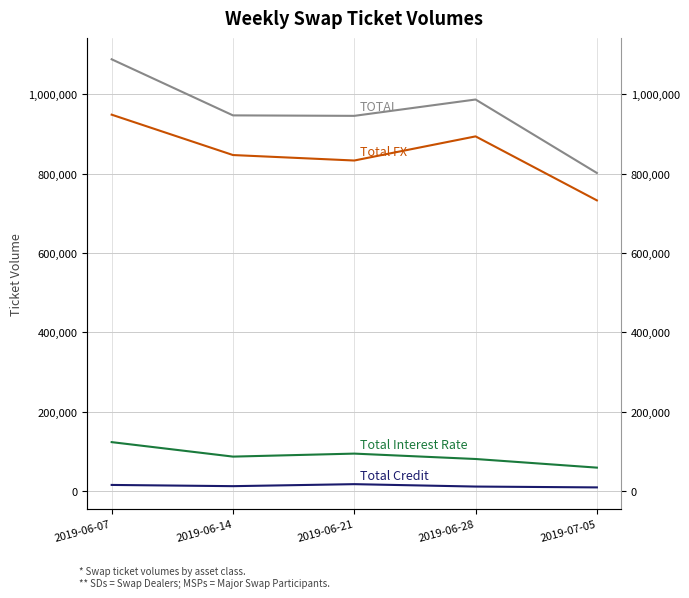

Reading left to right, extract all data points from this chart.

Total Interest Rate: 2019-06-07=123662	2019-06-14=87169	2019-06-21=94734	2019-06-28=81152	2019-07-05=59401
Total Credit: 2019-06-07=15825	2019-06-14=12732	2019-06-21=17772	2019-06-28=11725	2019-07-05=9622
Total FX: 2019-06-07=948513	2019-06-14=846818	2019-06-21=833022	2019-06-28=893826	2019-07-05=732630
TOTAL: 2019-06-07=1088000	2019-06-14=946719	2019-06-21=945528	2019-06-28=986703	2019-07-05=801653